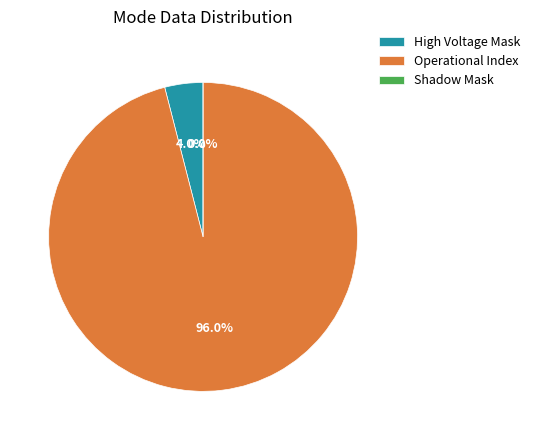

Is it true that High Voltage Mask is 4% of the pie?

True